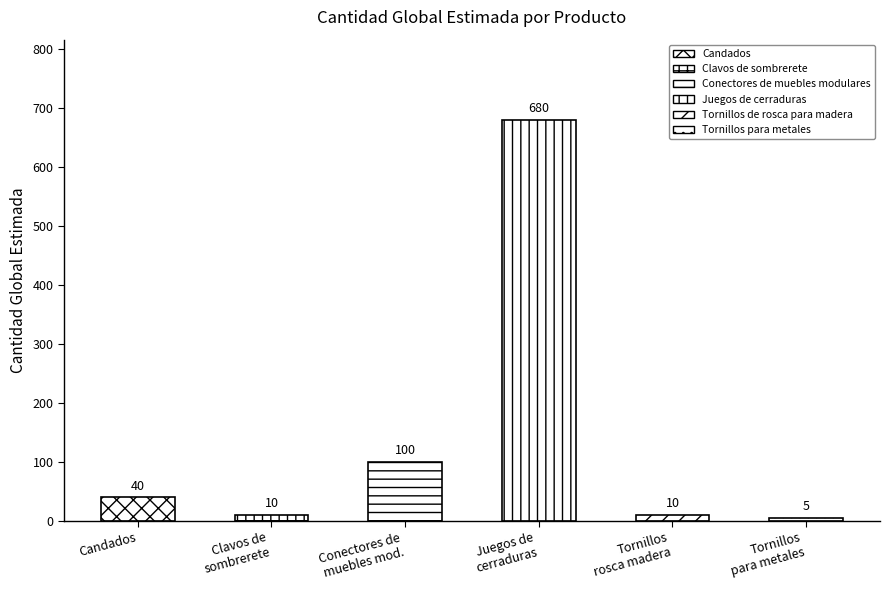

Rank the categories by value from lowest to highest.

Tornillos para metales, Clavos de sombrerete, Tornillos de rosca para madera, Candados, Conectores de muebles modulares, Juegos de cerraduras